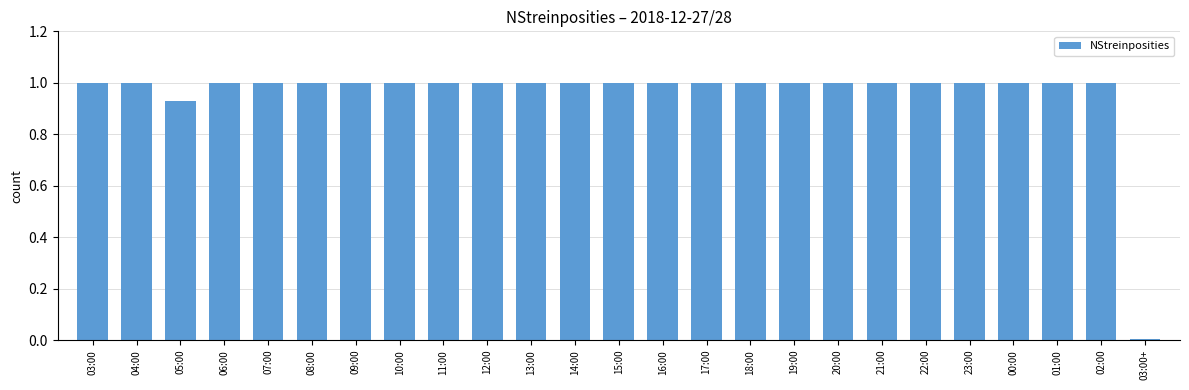

Is it true that the value at 06:00 is 1.7?

False